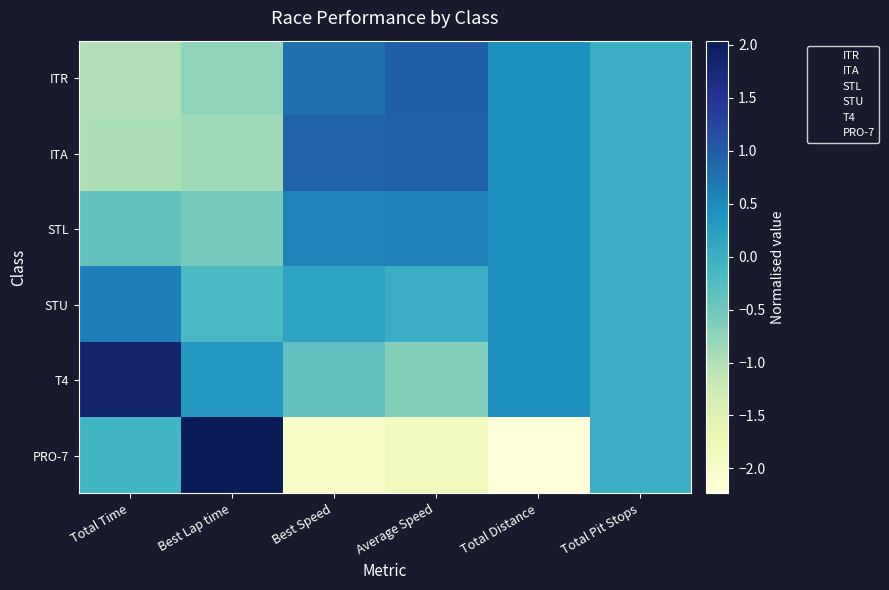

Reading left to right, extract all data points from this chart.

ITR: Total Time=-1.0	Best Lap time=-0.8	Best Speed=0.8	Average Speed=1.0	Total Distance=0.4	Total Pit Stops=0.0
ITA: Total Time=-1.0	Best Lap time=-0.9	Best Speed=0.9	Average Speed=0.9	Total Distance=0.4	Total Pit Stops=0.0
STL: Total Time=-0.4	Best Lap time=-0.6	Best Speed=0.6	Average Speed=0.6	Total Distance=0.4	Total Pit Stops=0.0
STU: Total Time=0.6	Best Lap time=-0.2	Best Speed=0.2	Average Speed=0.0	Total Distance=0.4	Total Pit Stops=0.0
T4: Total Time=1.9	Best Lap time=0.3	Best Speed=-0.4	Average Speed=-0.7	Total Distance=0.4	Total Pit Stops=0.0
PRO-7: Total Time=-0.1	Best Lap time=2.0	Best Speed=-2.0	Average Speed=-1.8	Total Distance=-2.2	Total Pit Stops=0.0